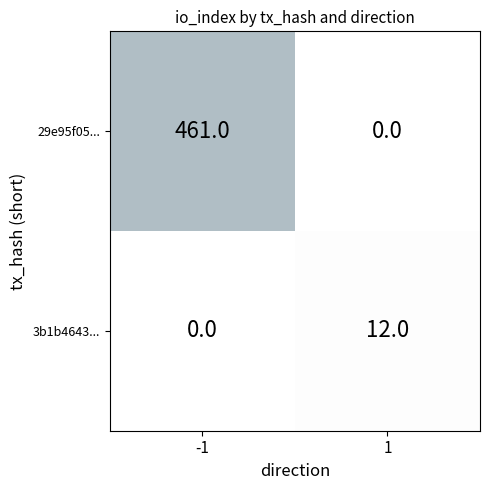

Read the 29e95f05... value at -1, to the nearest 50.

450